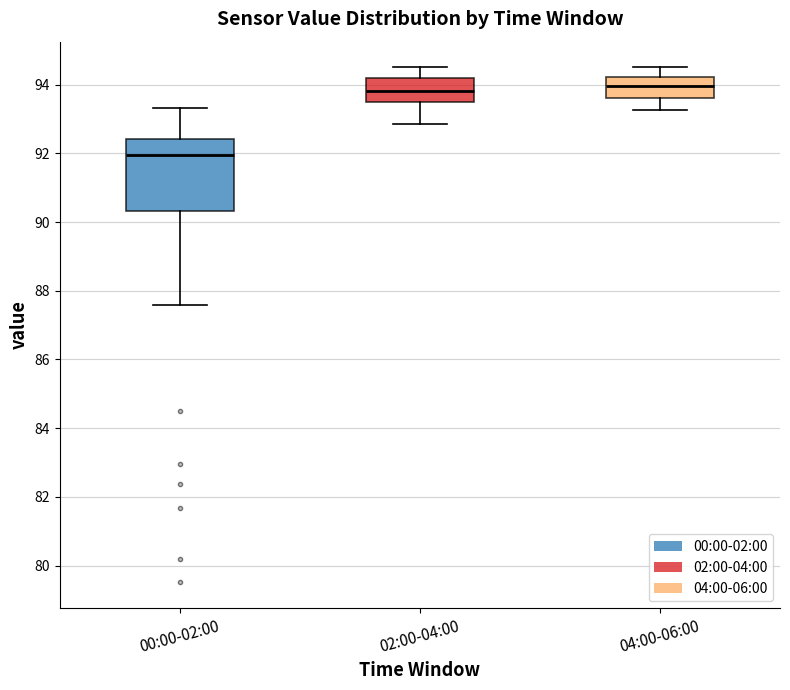

Where does the upper whisker of the box for 00:00-02:00 end on the y-axis? The values are not printed on the chart, so give them approximately, as read against the axis.

93.4